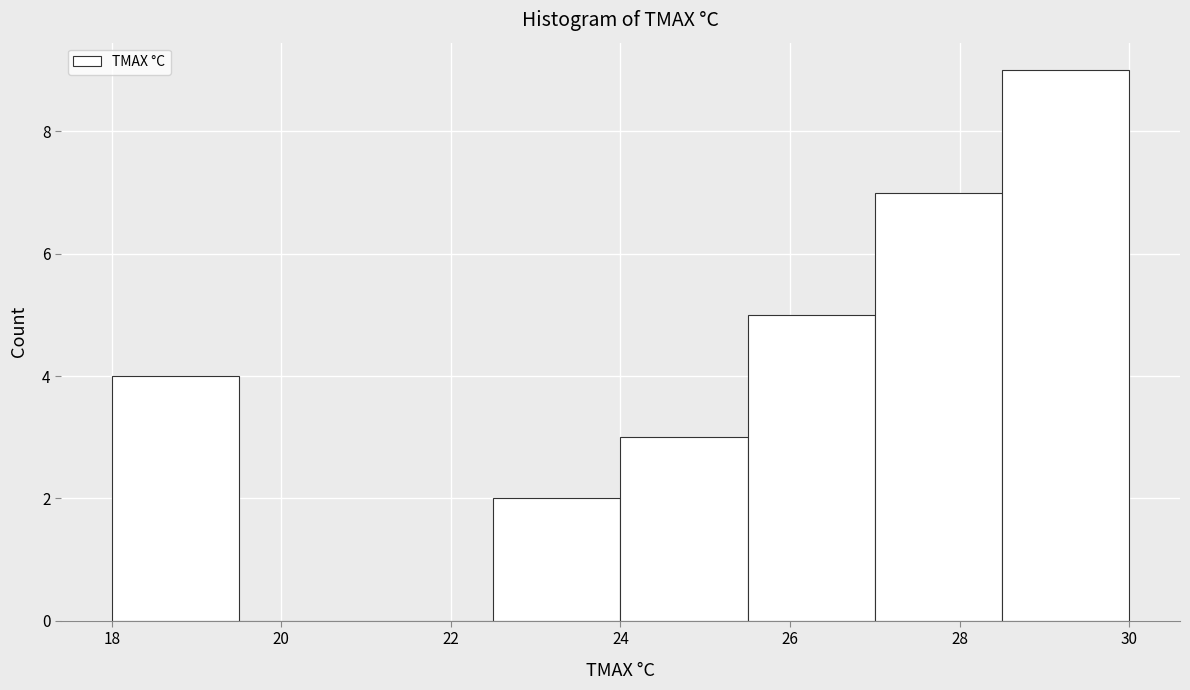

Reading left to right, list every bar in this chart as the range it spans on the x-axis followed by its height. Neither the bar edges nor the heights are printed on the chart, so give them approximately, as read against the axes.

18.0 to 19.5: 4
19.5 to 21.0: 0
21.0 to 22.5: 0
22.5 to 24.0: 2
24.0 to 25.5: 3
25.5 to 27.0: 5
27.0 to 28.5: 7
28.5 to 30.0: 9